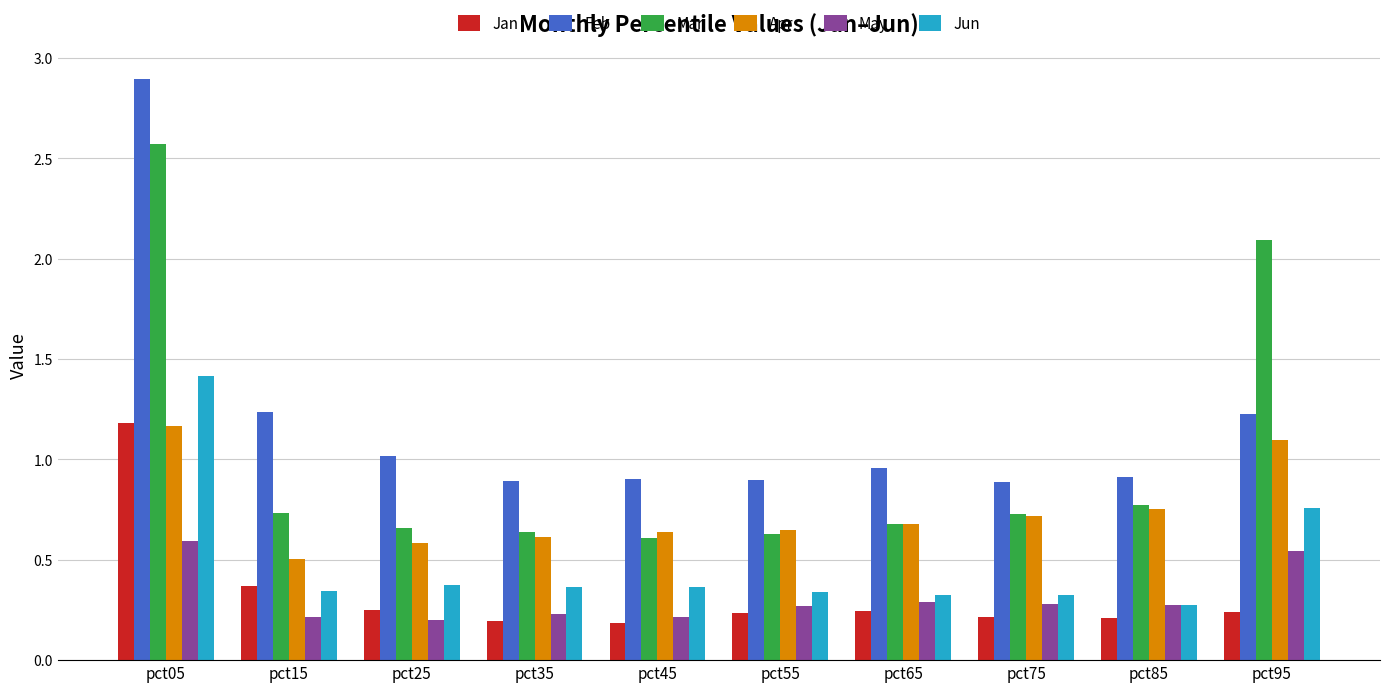

What are all the series names shown in the legend?

Jan, Feb, Mar, Apr, May, Jun